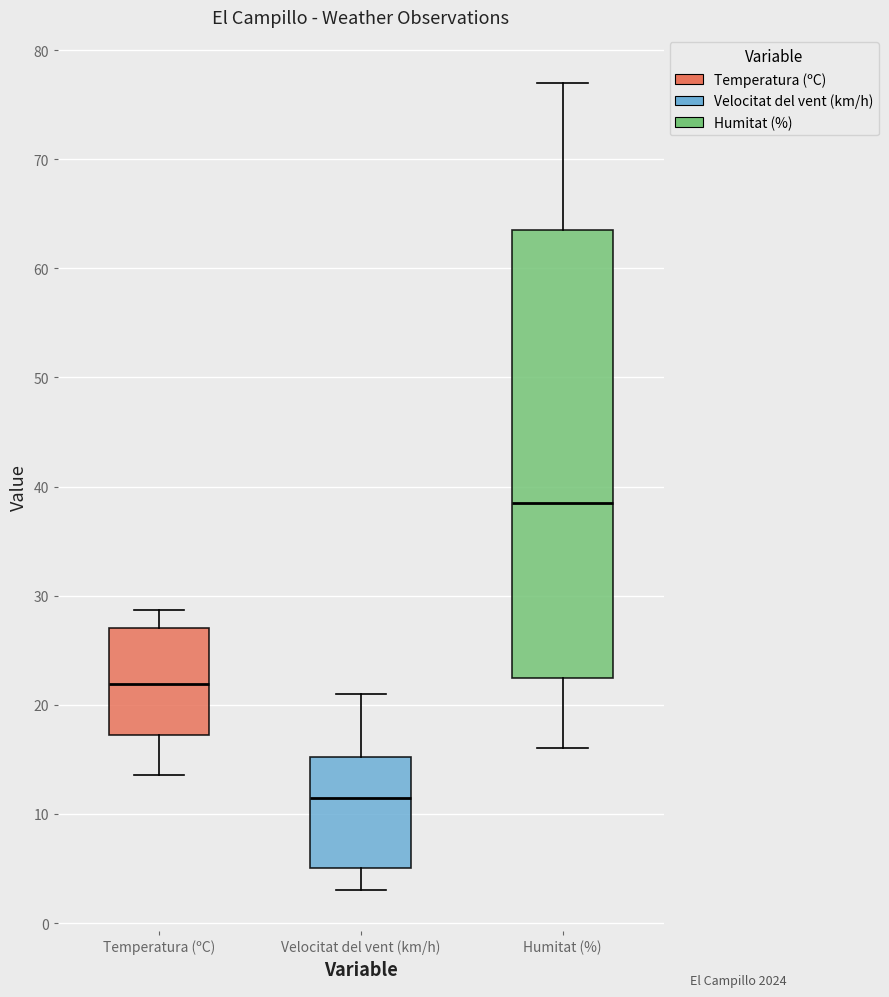

Reading left to right, transcribe this box plot: for each box, give where its median line is, the range the box spans, and where its two whiskers end, as read against the y-axis. The values are not printed on the chart, so give them approximately, as read against the axis.

Temperatura (ºC): median 22, box 17 to 27, whiskers 14 to 29
Velocitat del vent (km/h): median 12, box 5 to 15, whiskers 3 to 21
Humitat (%): median 39, box 23 to 64, whiskers 16 to 77